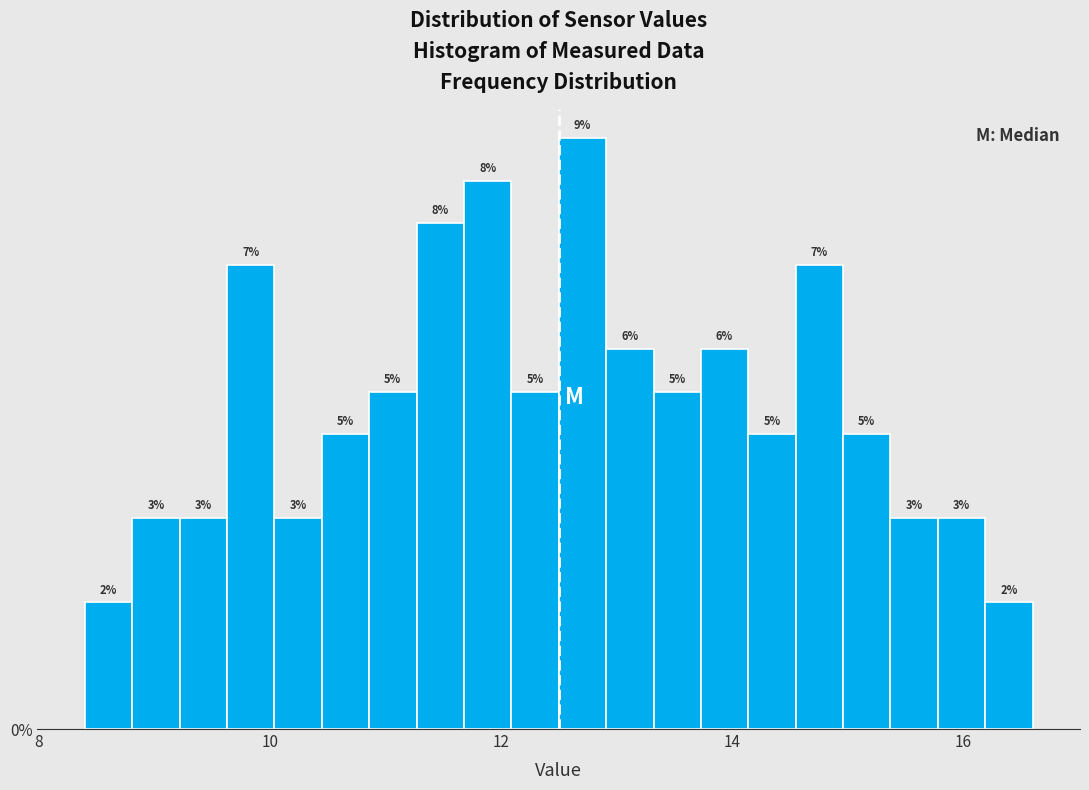

Read against the x-axis, roughly where is the centre of the tallest bar?

12.8